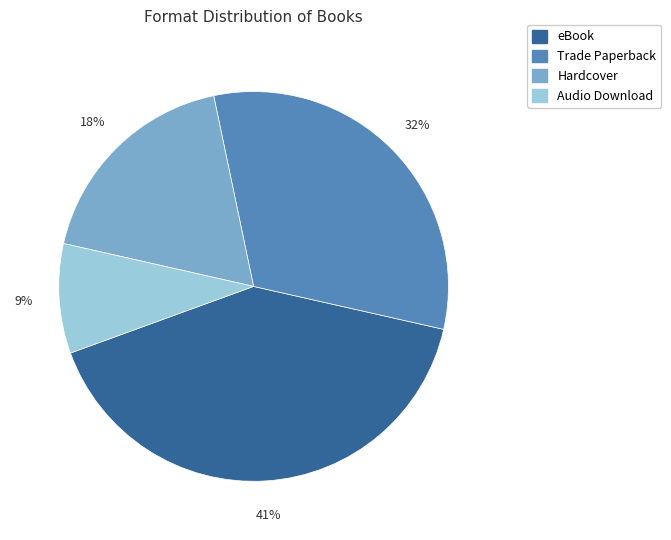

Is the sum of Hardcover and Audio Download greater than half?

No